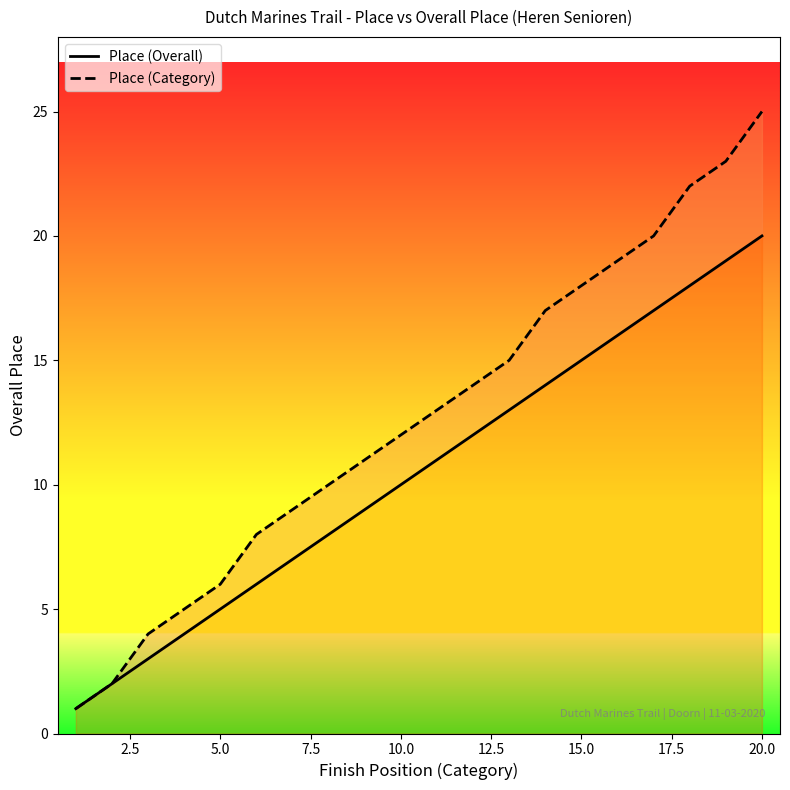

True or false: Place (Category) and Place (Overall) cross at least once.

False